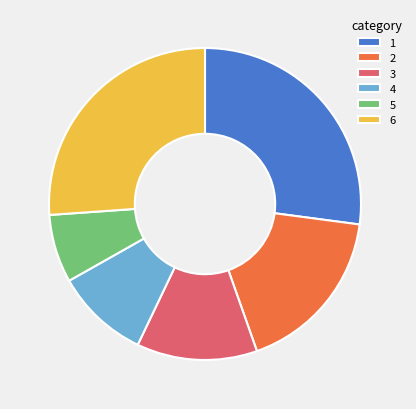

Which category has the smallest portion of the pie?

5